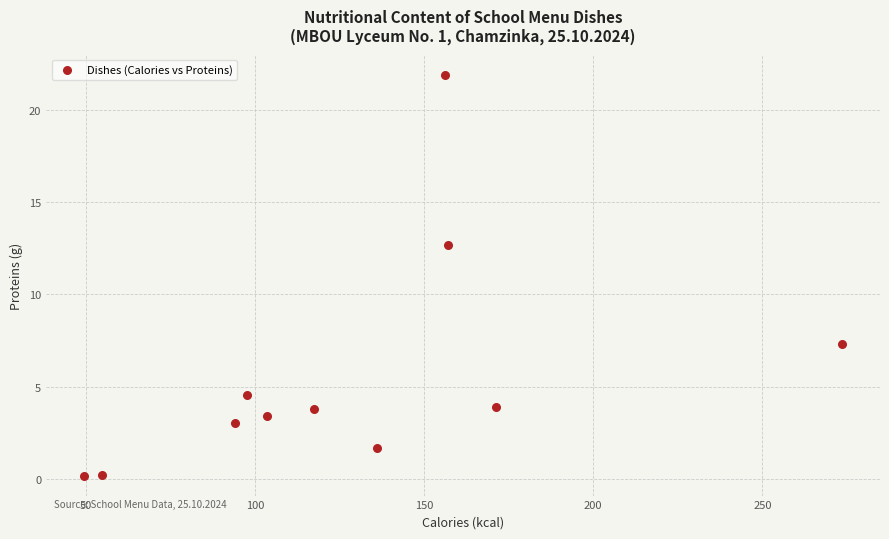

What is the range of Y values (max minus min)?

21.7